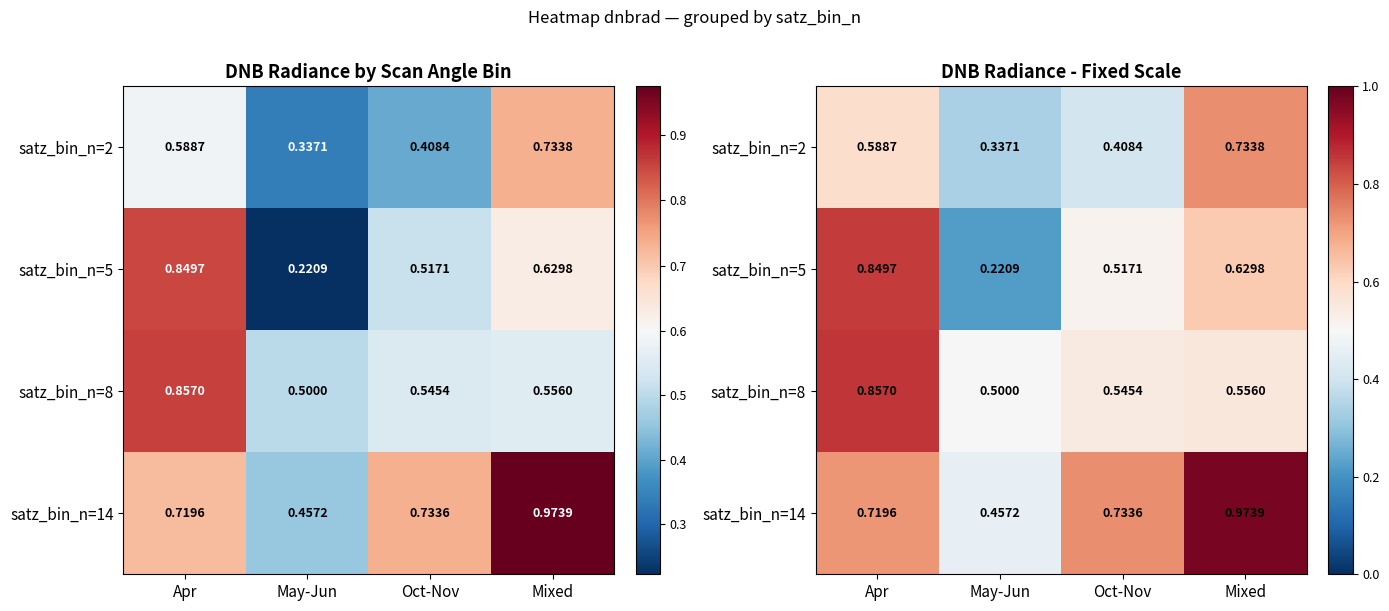

List the labels in order of satz_bin_n=8 value, largest first.

Apr, Mixed, Oct-Nov, May-Jun